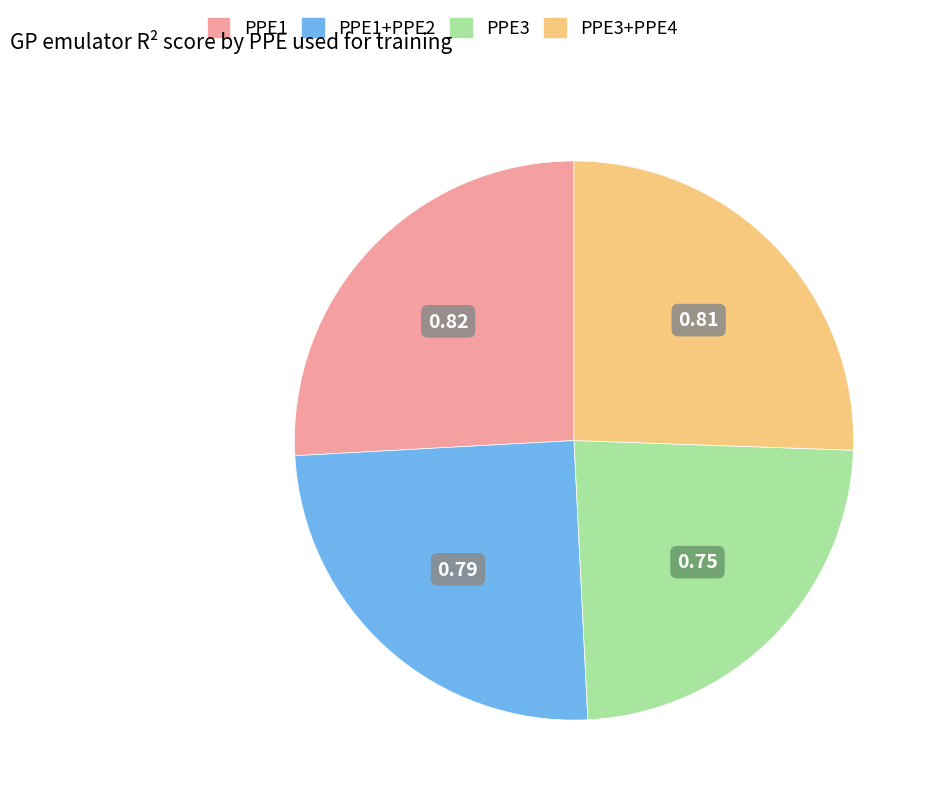

Count the number of slices in the pie.

4